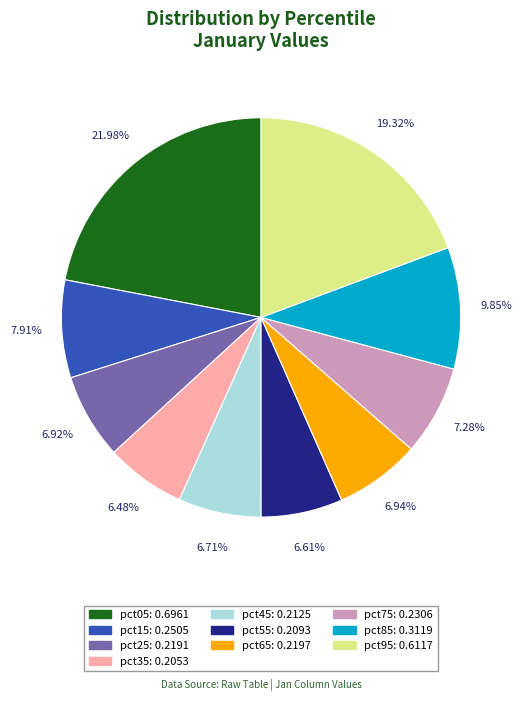

Is it true that pct15 is 17% of the pie?

False